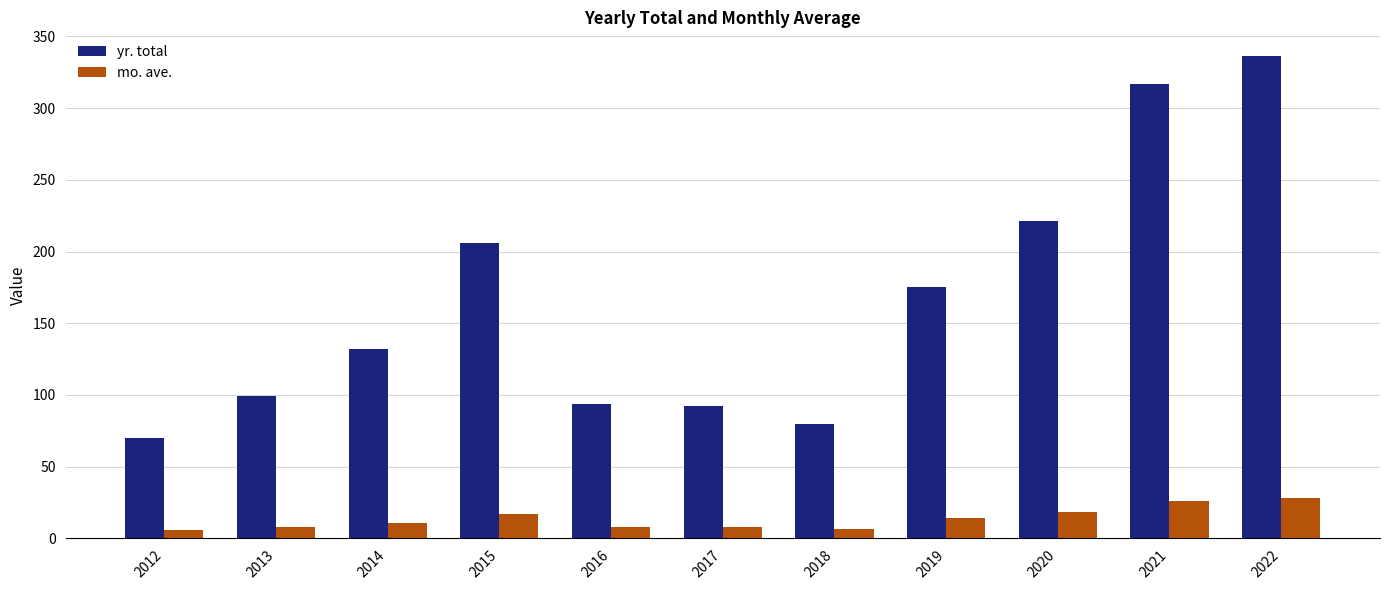

How many bars are there in total?

22